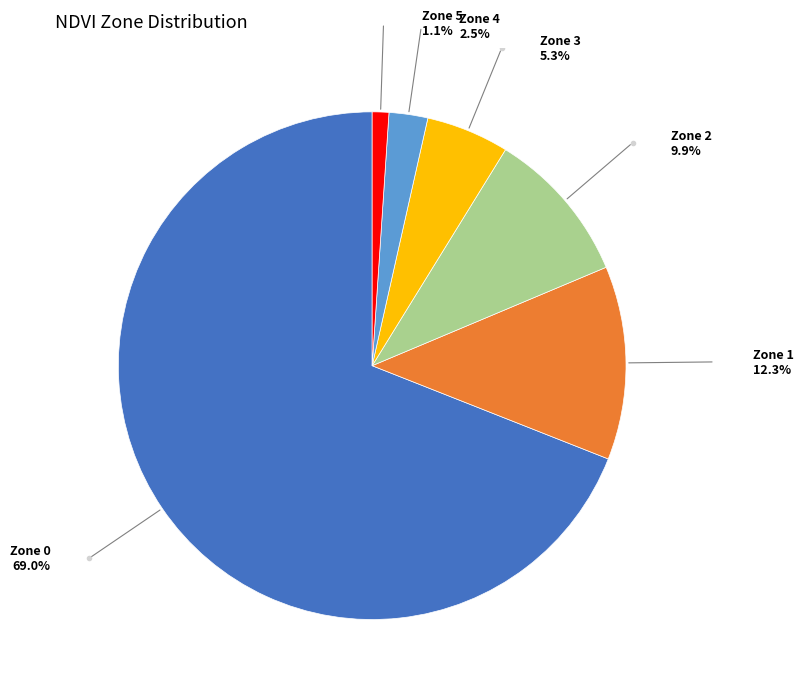

Is there any slice that represents more than half of the pie?

Yes